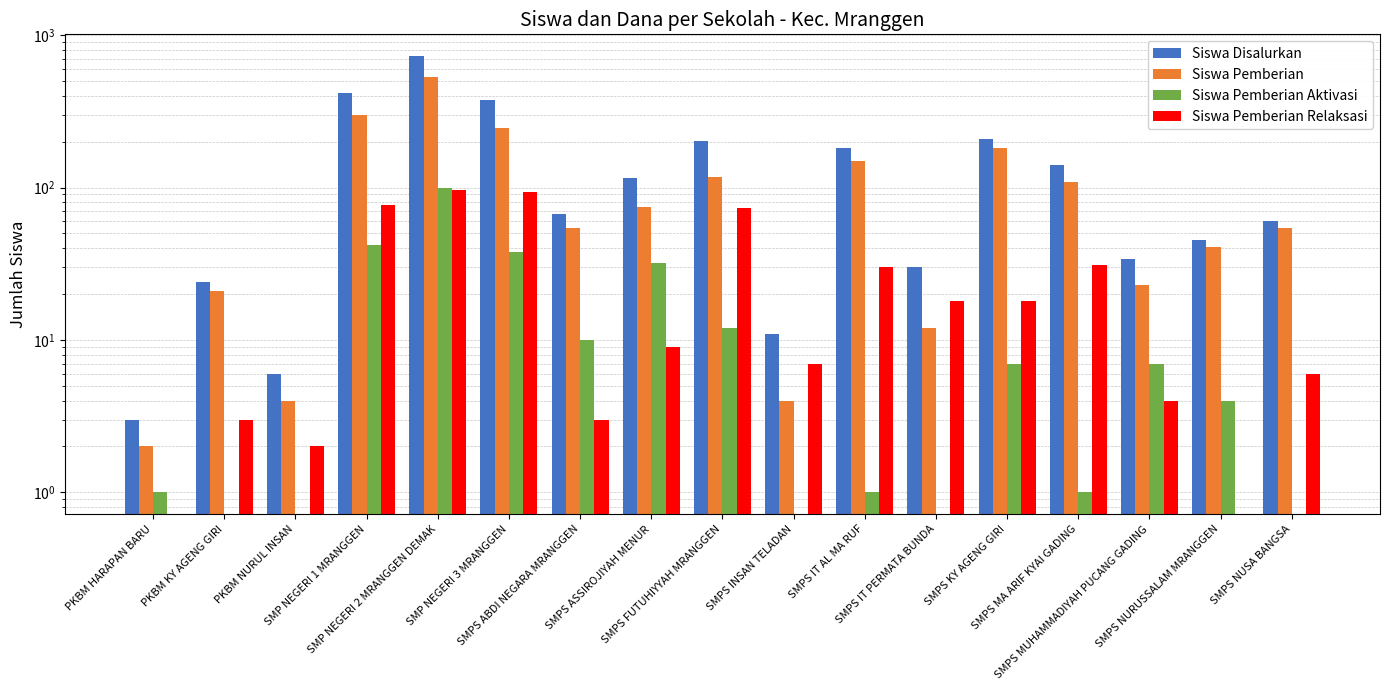

List the labels in order of Siswa Disalurkan value, smallest first.

PKBM HARAPAN BARU, PKBM NURUL INSAN, SMPS INSAN TELADAN, PKBM KY AGENG GIRI, SMPS IT PERMATA BUNDA, SMPS MUHAMMADIYAH PUCANG GADING, SMPS NURUSSALAM MRANGGEN, SMPS NUSA BANGSA, SMPS ABDI NEGARA MRANGGEN, SMPS ASSIROJIYAH MENUR, SMPS MA ARIF KYAI GADING, SMPS IT AL MA RUF, SMPS FUTUHIYYAH MRANGGEN, SMPS KY AGENG GIRI, SMP NEGERI 3 MRANGGEN, SMP NEGERI 1 MRANGGEN, SMP NEGERI 2 MRANGGEN DEMAK